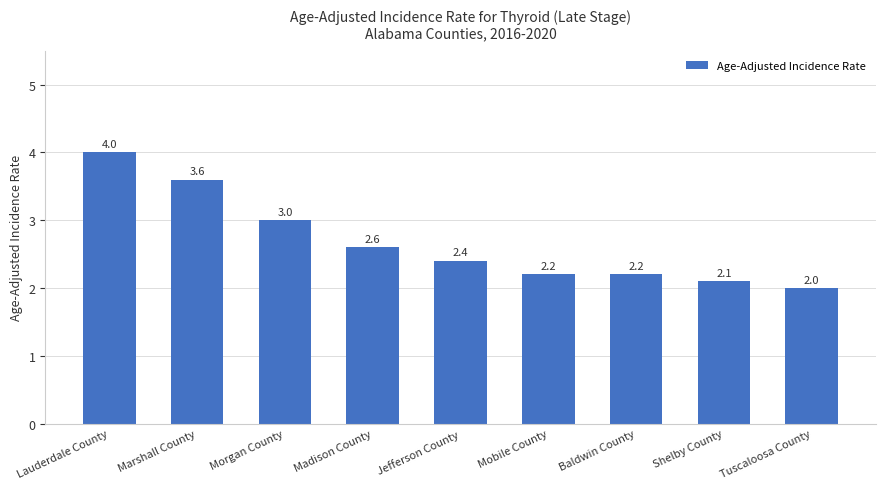

Which label corresponds to the largest value in the chart?

Lauderdale County